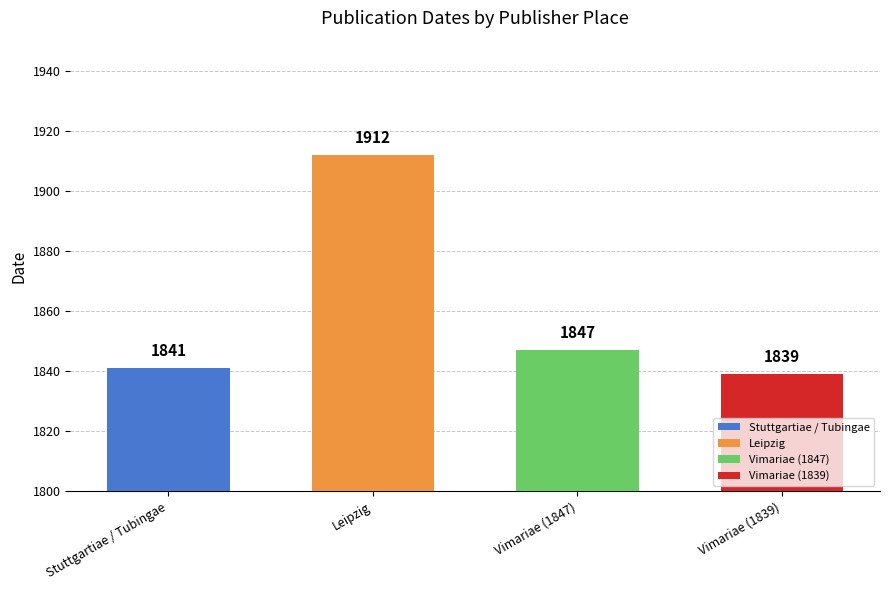

What is the value of the 3rd bar from the left?

1847